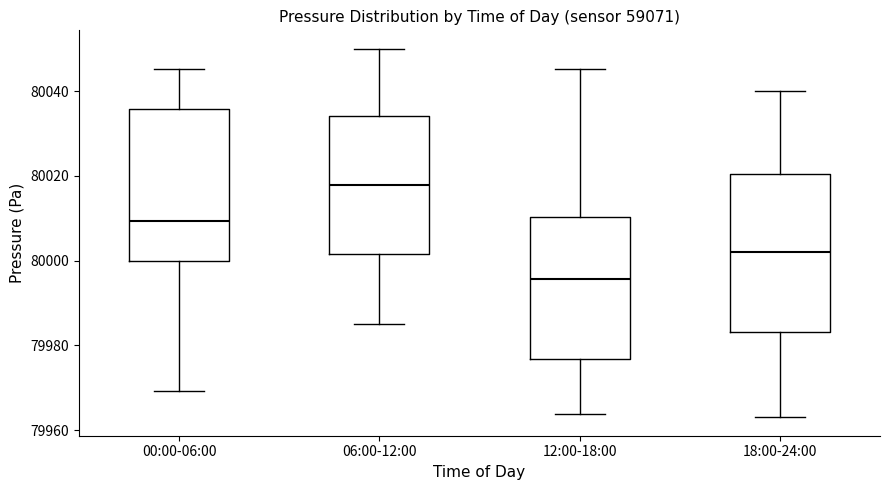

Reading left to right, read every box against the y-axis: the position of its median line, the range the box covers, and the ends of its whiskers. The values are not printed on the chart, so give them approximately, as read against the axis.

00:00-06:00: median 80010, box 80000 to 80036, whiskers 79970 to 80046
06:00-12:00: median 80018, box 80002 to 80034, whiskers 79986 to 80050
12:00-18:00: median 79996, box 79976 to 80010, whiskers 79964 to 80046
18:00-24:00: median 80002, box 79984 to 80020, whiskers 79964 to 80040